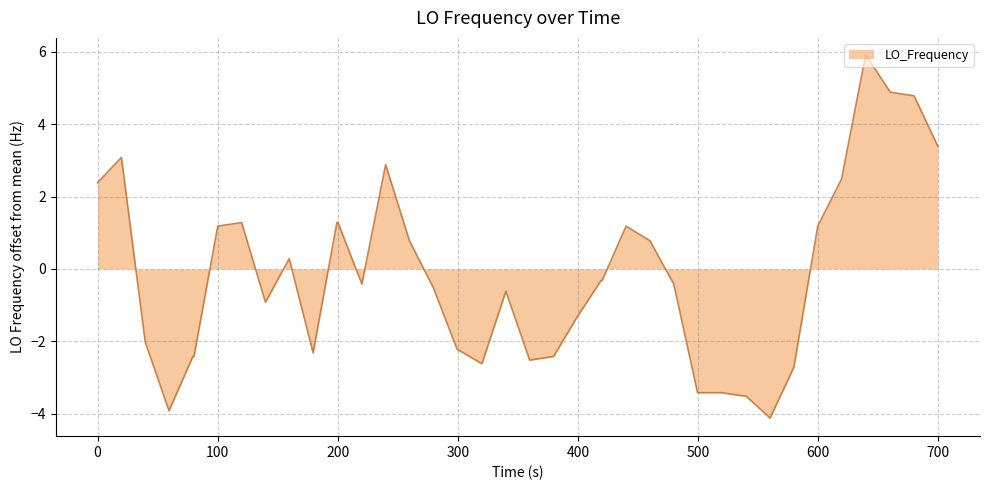

What is the minimum value shown in the chart?

-4.1